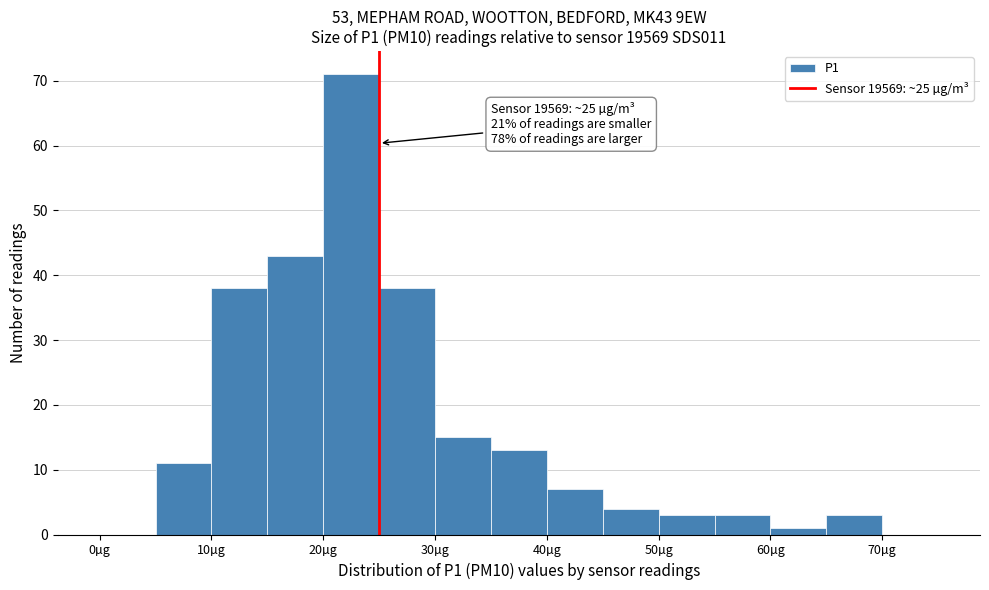

Over which range of the x-axis is the bar tallest?

20 to 25